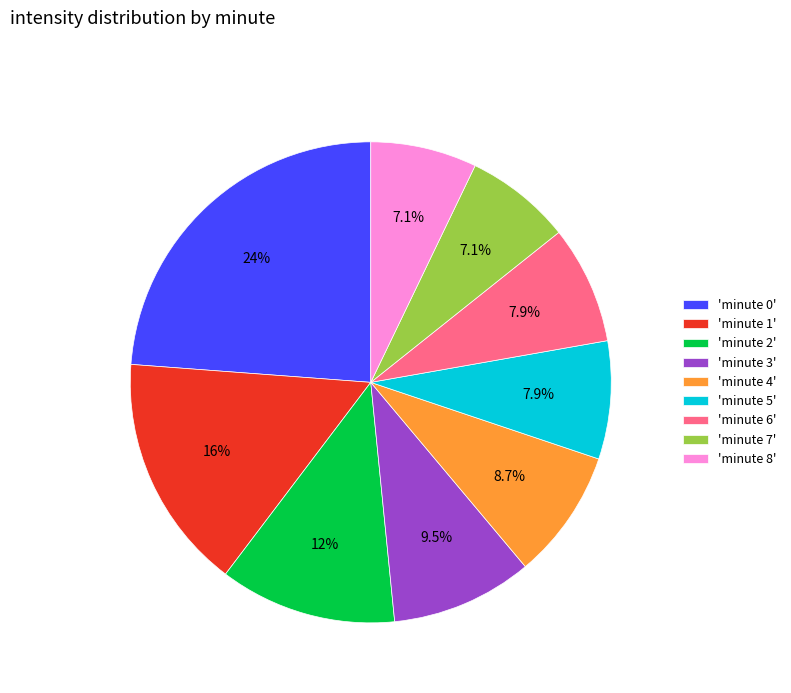

Is 'minute 5' the majority of the pie?

No